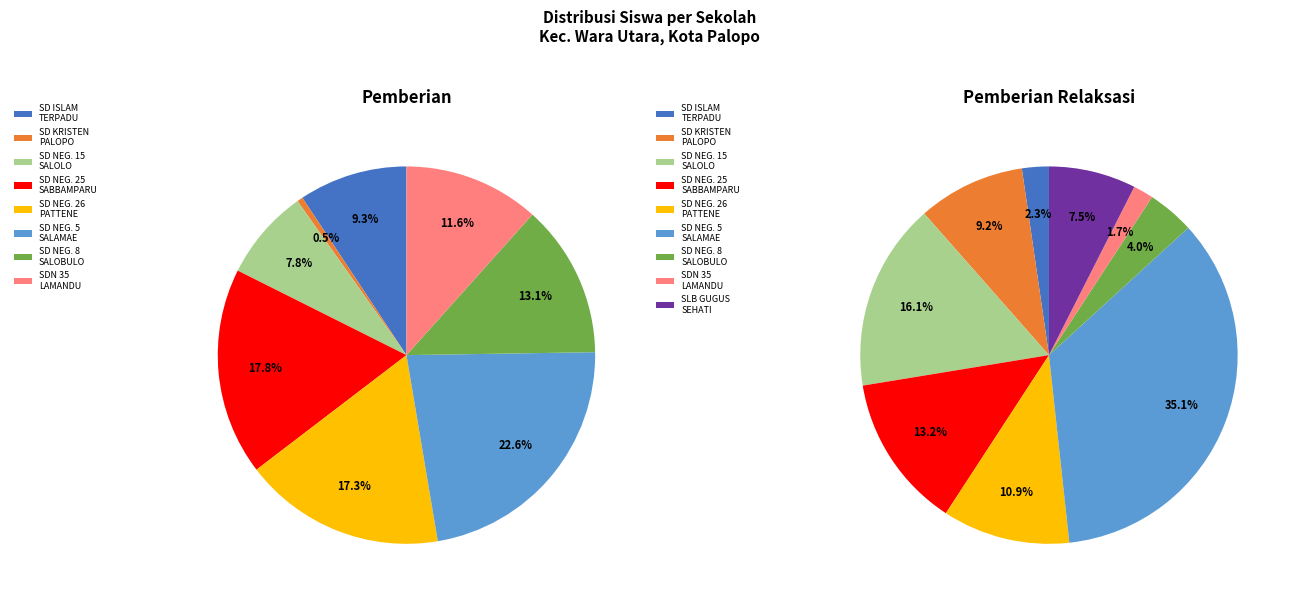

Which has a higher value, SD NEGERI 26 PATTENE or SLB GUGUS SEHATI PALOPO?

SD NEGERI 26 PATTENE